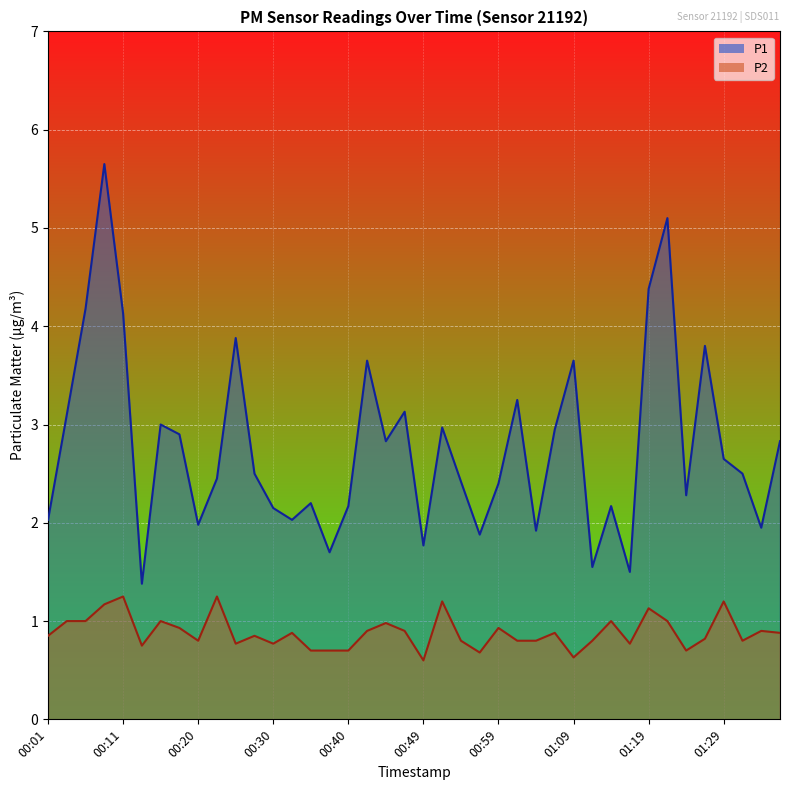

What is the value of the P2 point at the 9th from the left?

0.8